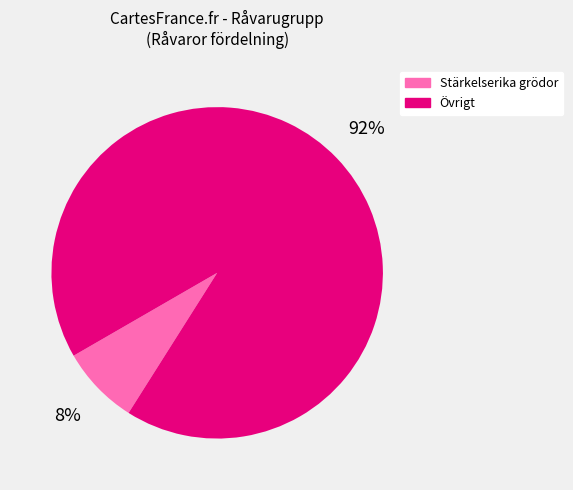

Which category has the smallest portion of the pie?

Stärkelserika grödor